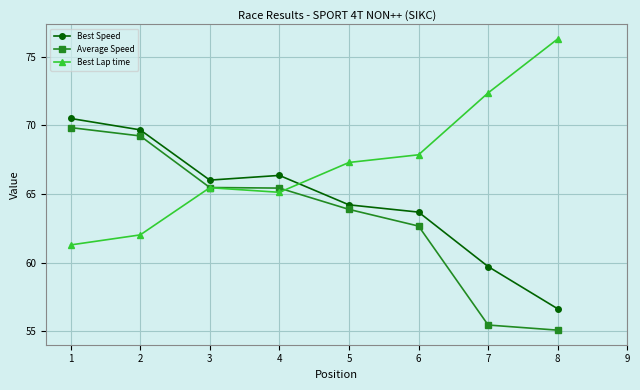

What is the difference between the Average Speed values at 5 and 6?

1.2